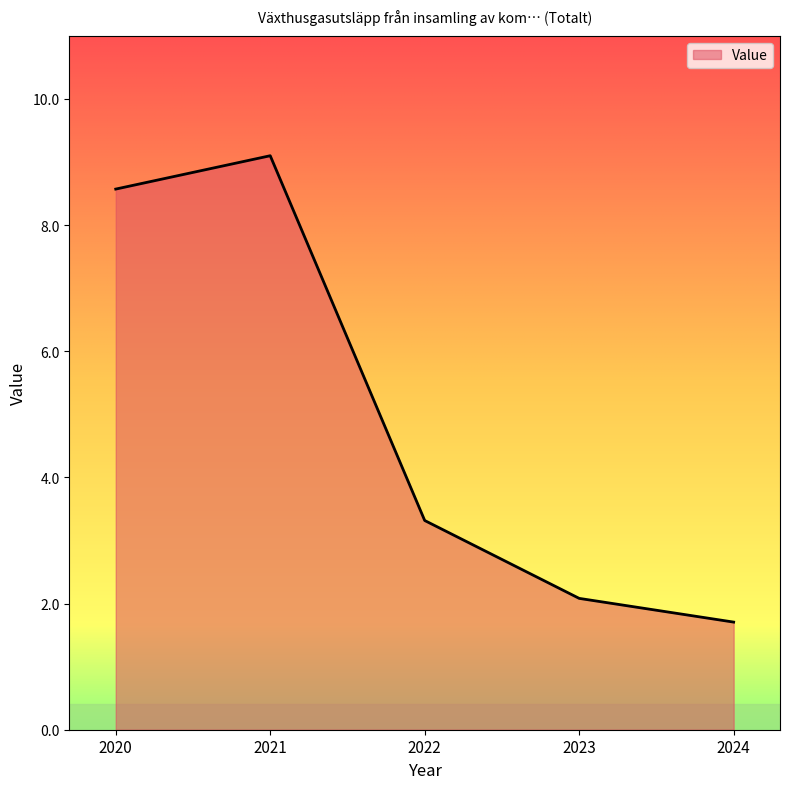

At which category does the data reach its first local peak?

2021